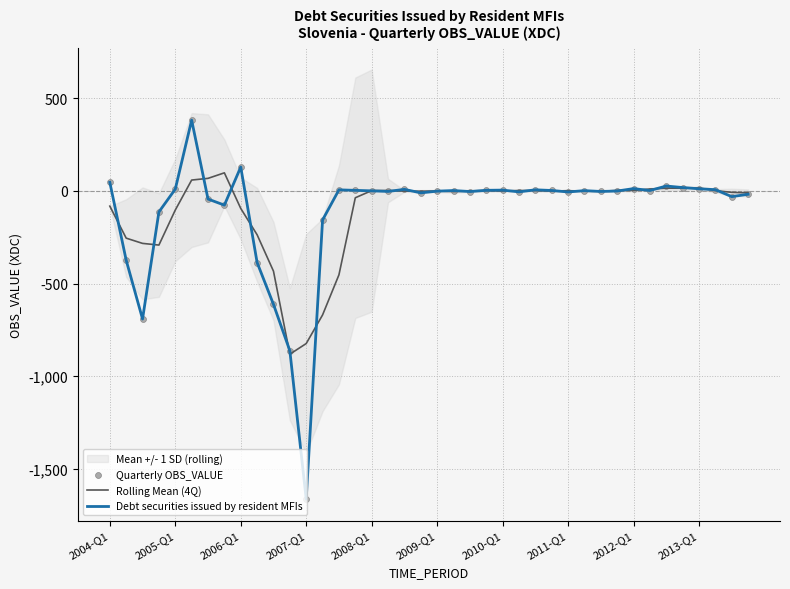

Which series has the largest total across all categories?

Rolling Mean (4Q)